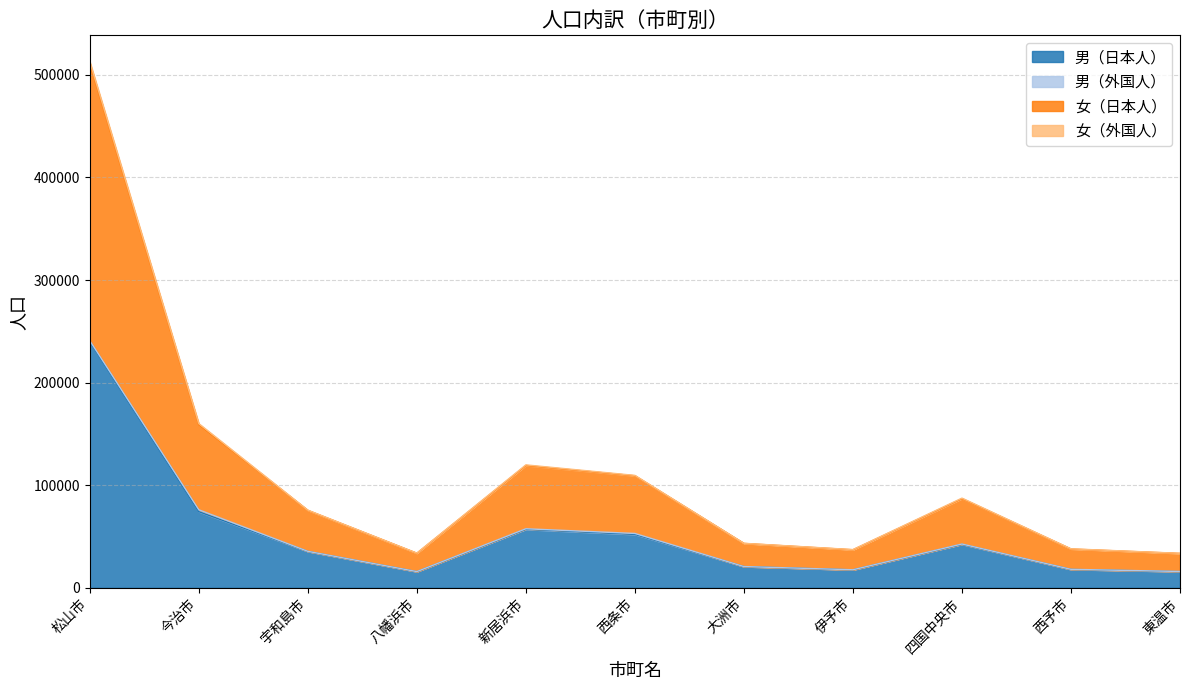

Does the chart have visible grid lines?

Yes